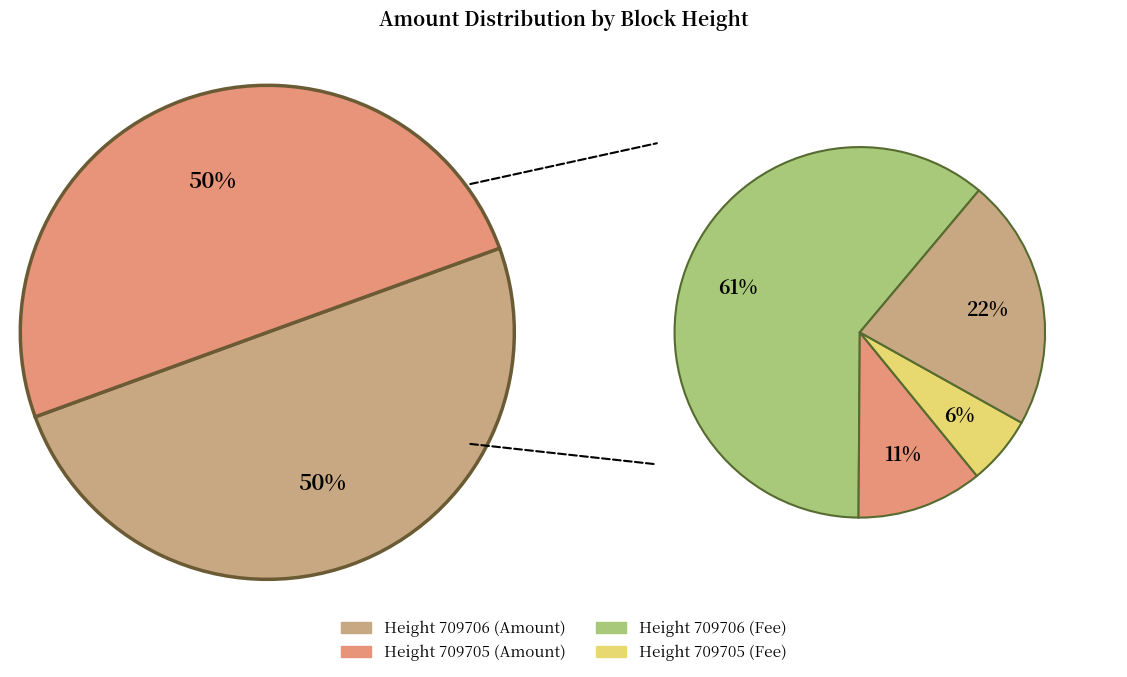

To the nearest percent, what is the combined percentage of 709705 and 709706?

100%